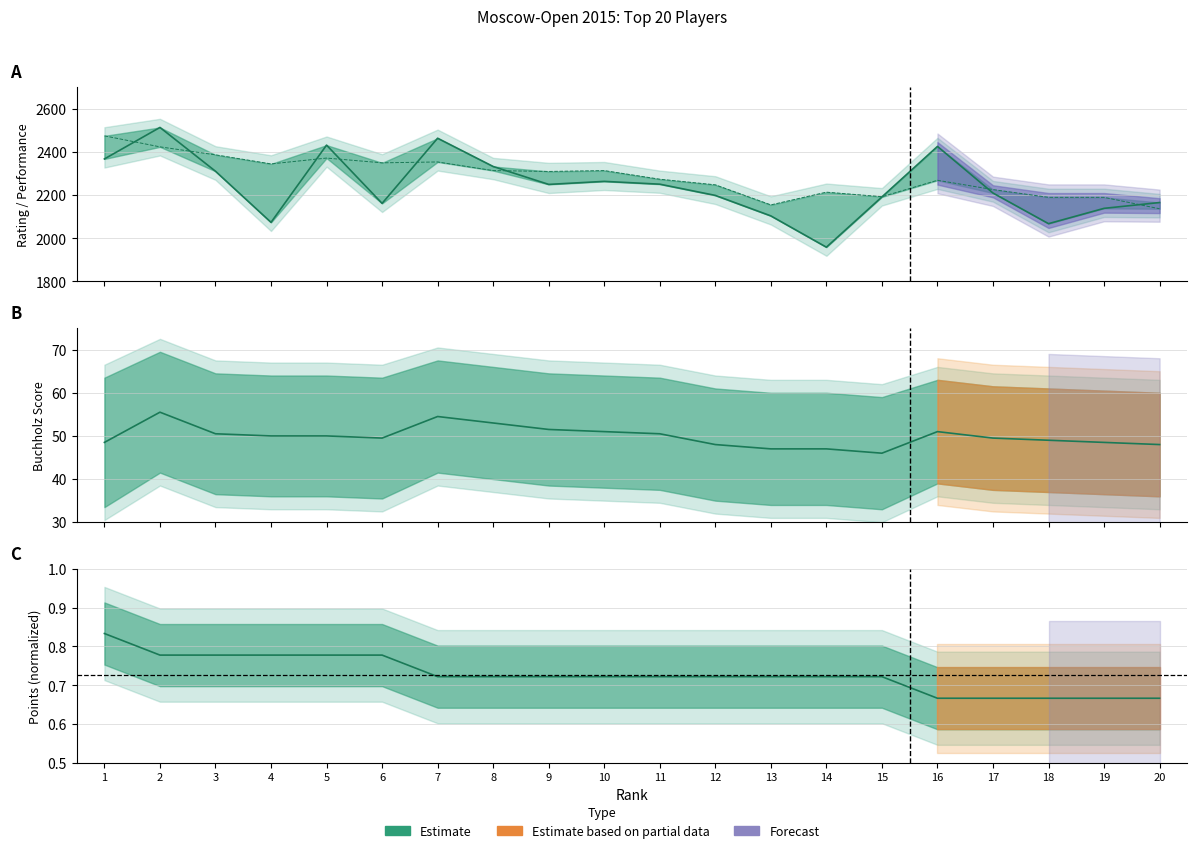

Reading left to right, list all the values displayed in this chart.

Rating: 2368.0	2514.0	2311.0	2074.0	2432.0	2162.0	2464.0	2333.0	2250.0	2264.0	2251.0	2199.0	2104.0	1959.0	2192.0	2426.0	2210.0	2068.0	2139.0	2166.0
Performance: 2475.0	2424.0	2387.0	2345.0	2372.0	2350.0	2354.0	2314.0	2310.0	2314.0	2274.0	2248.0	2155.0	2214.0	2193.0	2269.0	2226.0	2190.0	2190.0	2137.0
Buchholz: 48.5	55.5	50.5	50.0	50.0	49.5	54.5	53.0	51.5	51.0	50.5	48.0	47.0	47.0	46.0	51.0	49.5	49.0	48.5	48.0
Points: 0.8	0.8	0.8	0.8	0.8	0.8	0.7	0.7	0.7	0.7	0.7	0.7	0.7	0.7	0.7	0.7	0.7	0.7	0.7	0.7